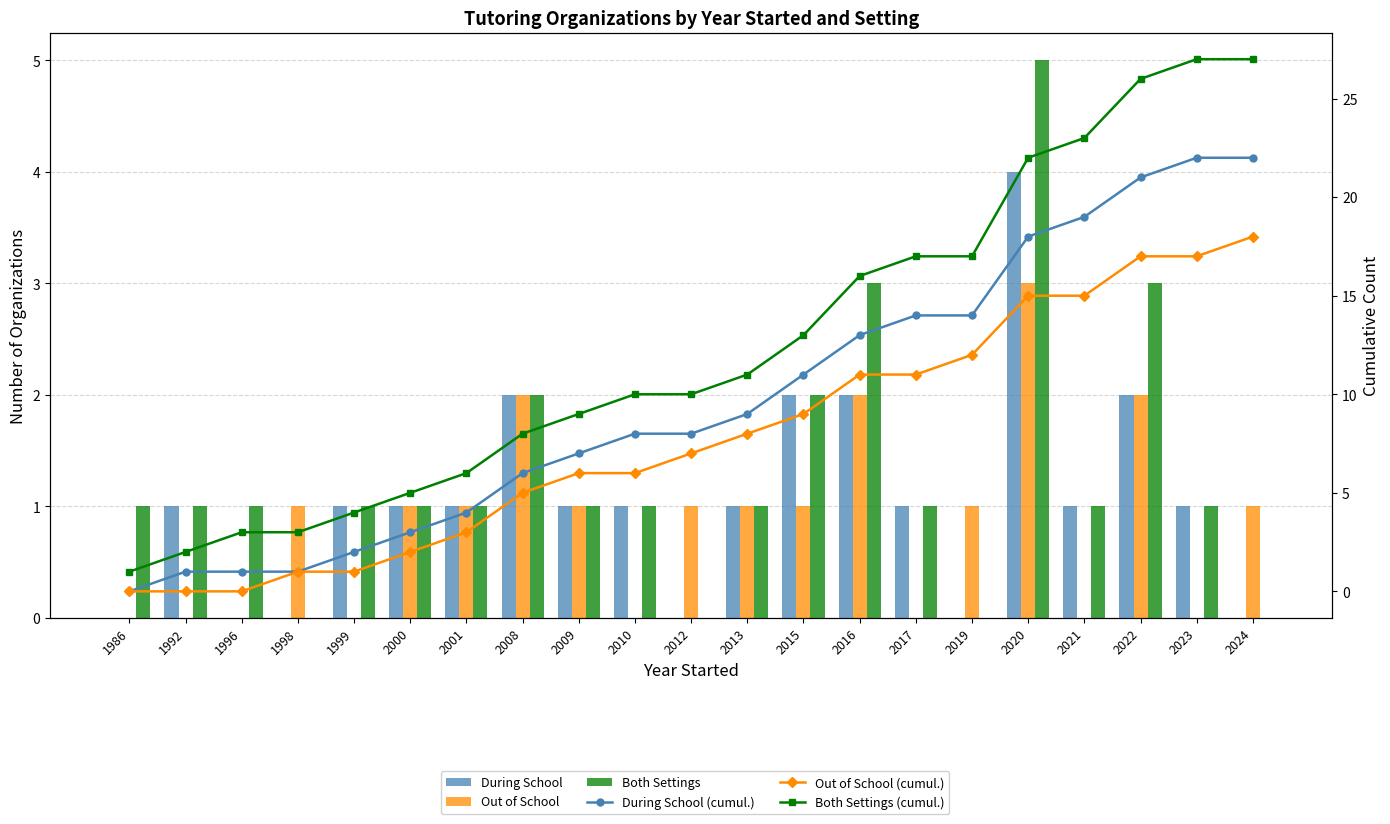

What is the difference between the During School values at 2015 and 2012?

2